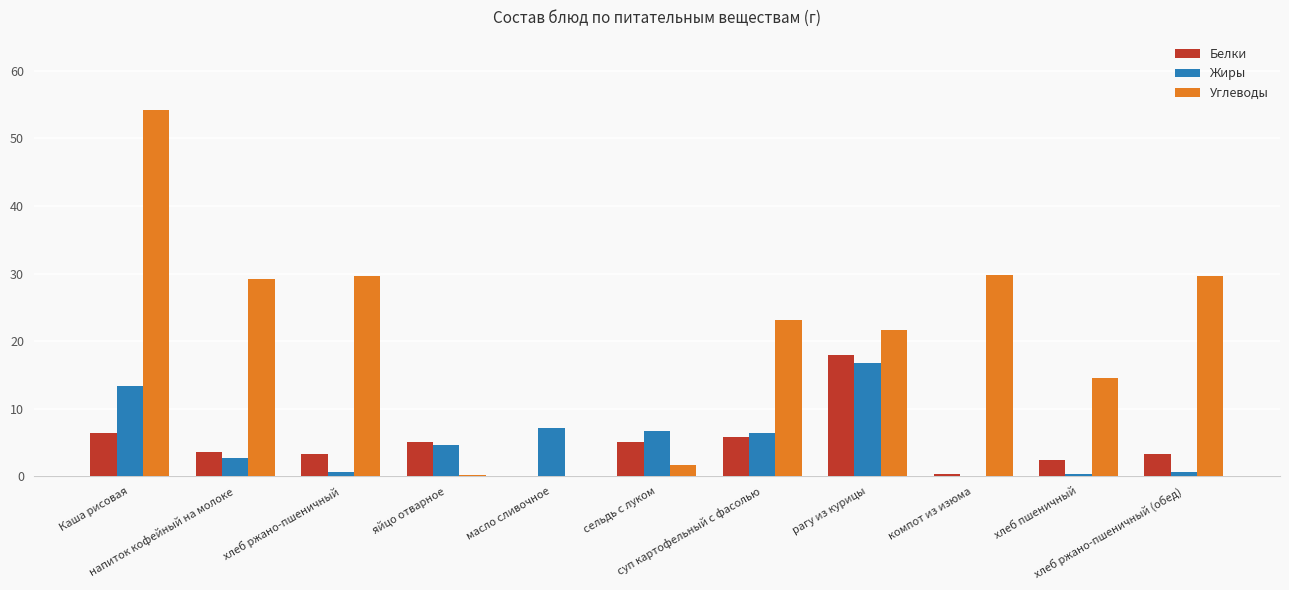

At which label does Углеводы first exceed 23?

Каша рисовая